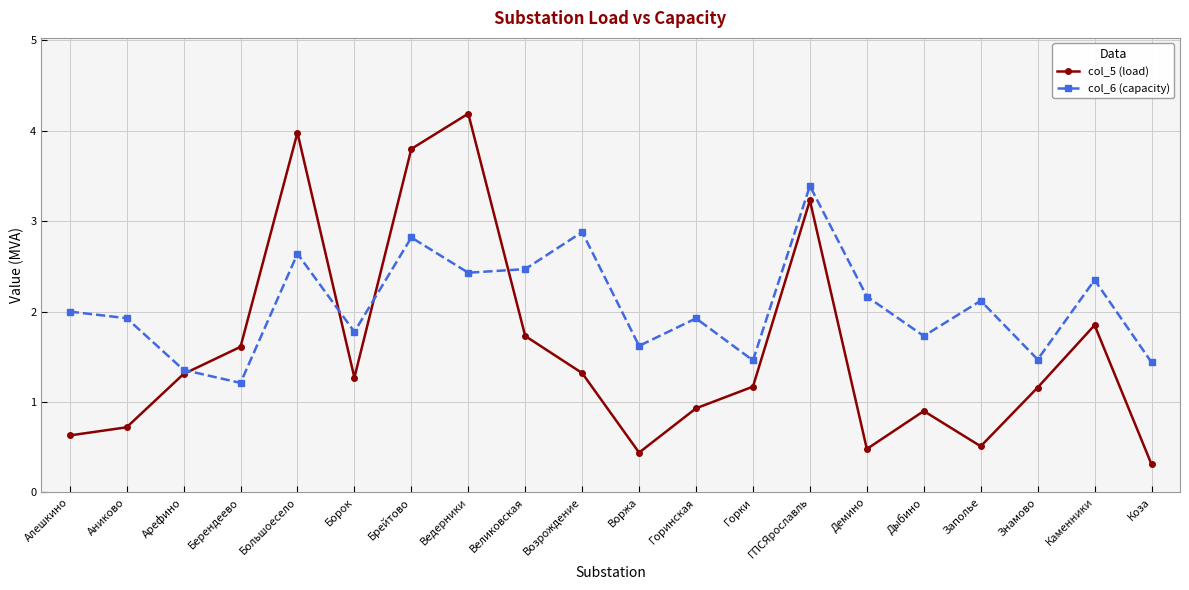

What is the value of the col_6 (capacity) point at the 19th from the left?

2.4